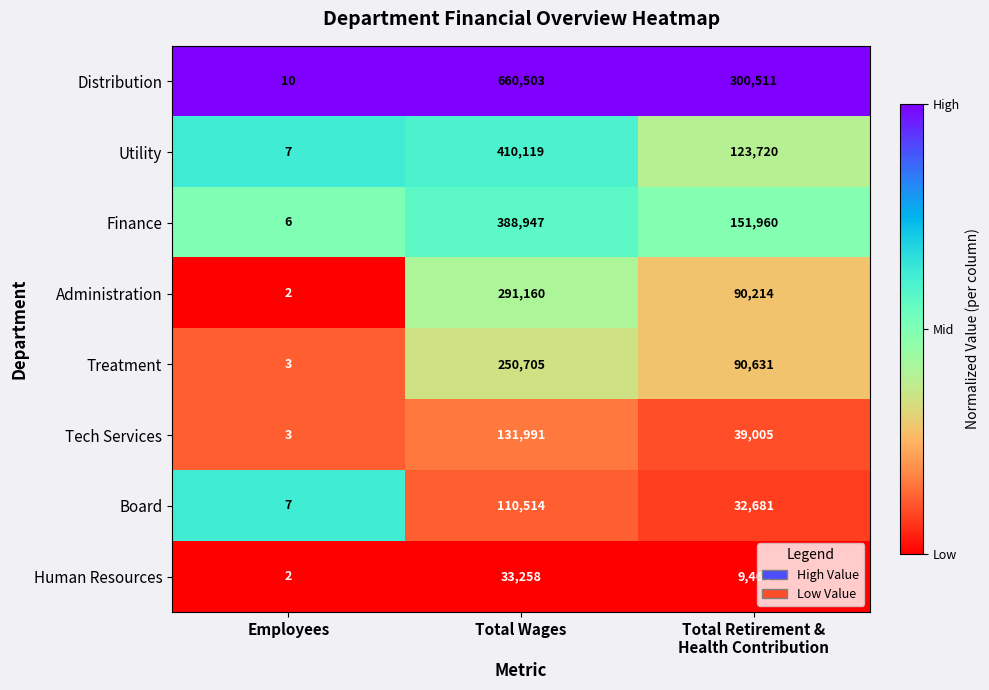

Which label corresponds to the largest value in the chart?

Total Wages